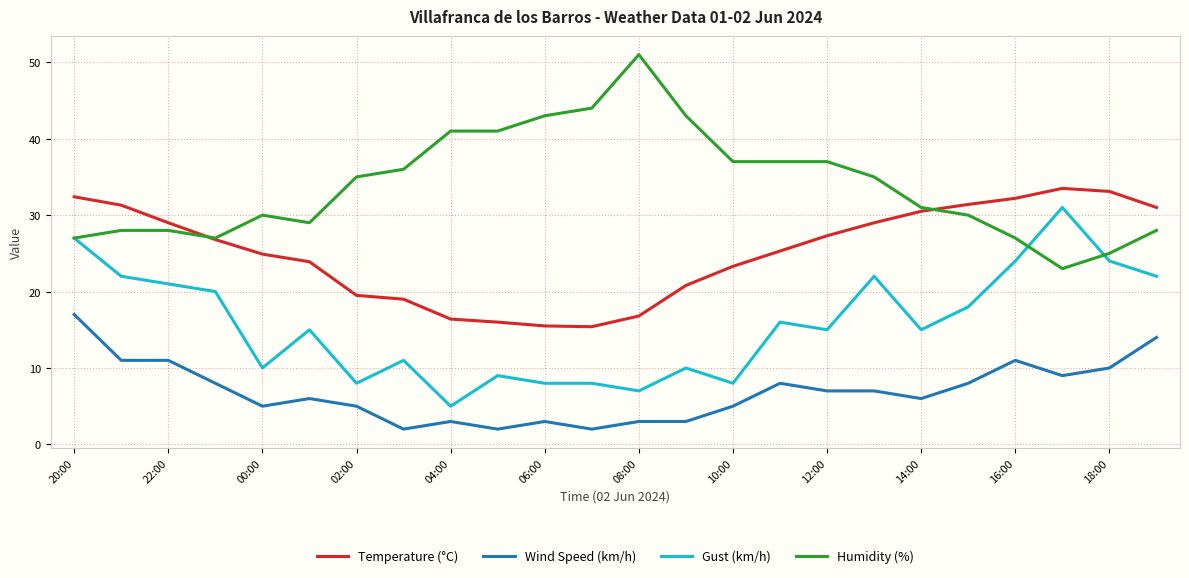

What is the maximum value shown in the chart?

51.0